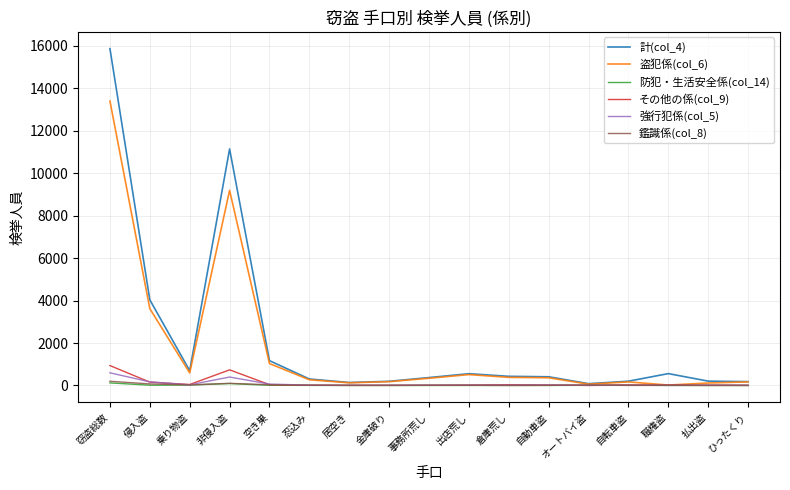

Where does the 盗犯係(col_6) series first go above 339?

窃盗総数